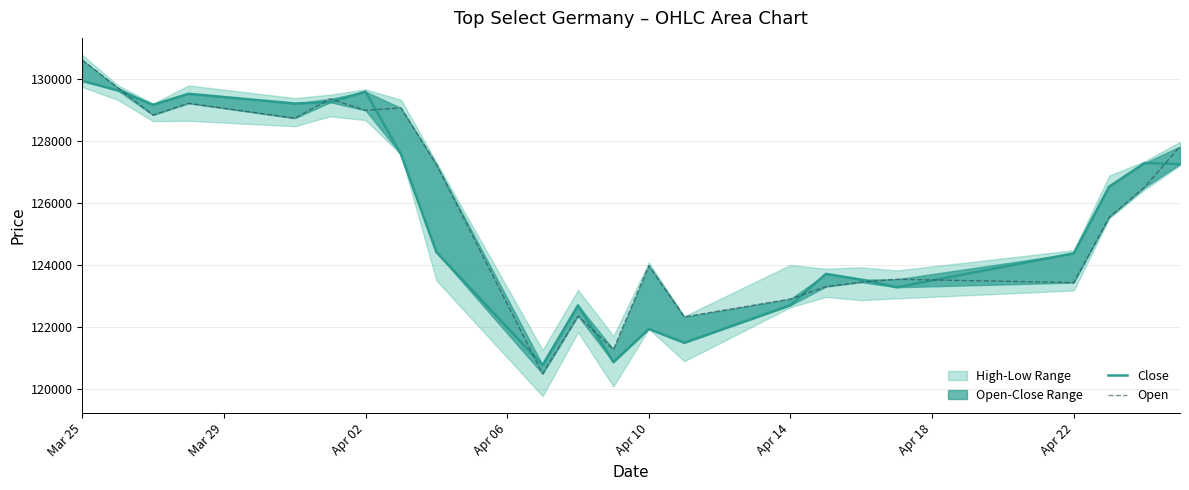

Reading left to right, transcribe all the data shown in this chart.

Close: 129928	129621	129157	129513	129198	129240	129580	127564	124412	120774	122697	120867	121937	121491	122701	123710	123525	123280	124371	126520	127281	127247
Open: 130599	129708	128827	129205	128725	129350	128977	129055	127240	120491	122353	121277	123978	122326	122901	123299	123443	123537	123430	125534	126502	127815